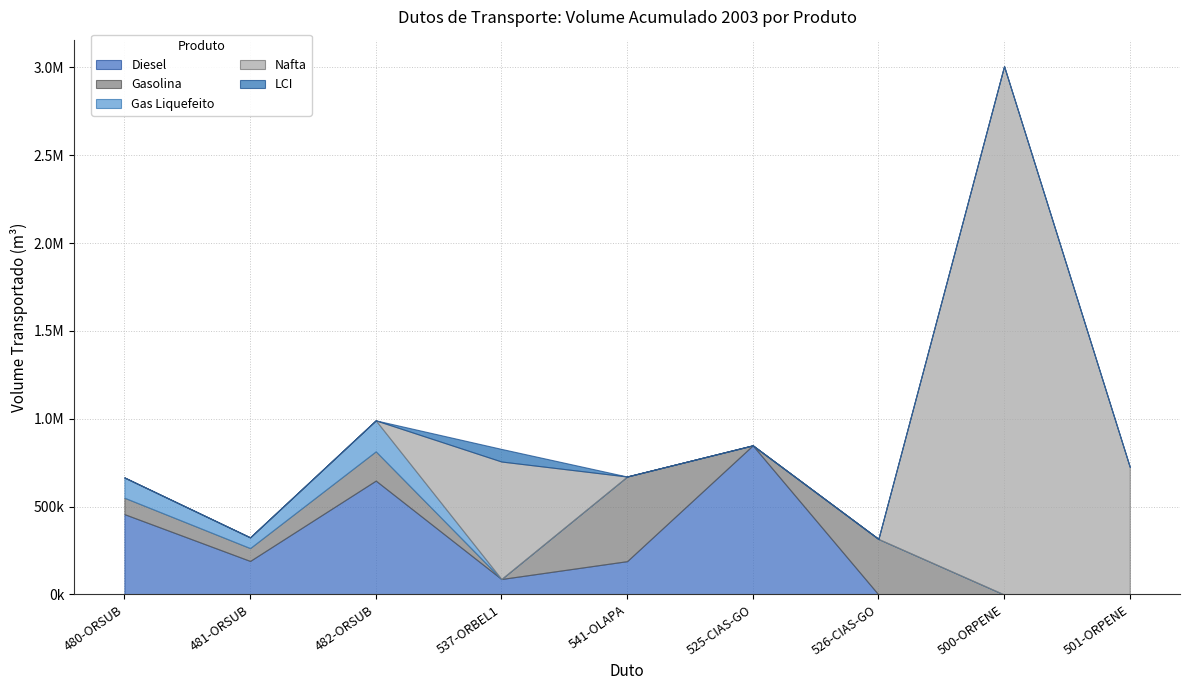

List the series in order of their peak value, lowest first.

LCI, Gas Liquefeito, Gasolina, Diesel, Nafta